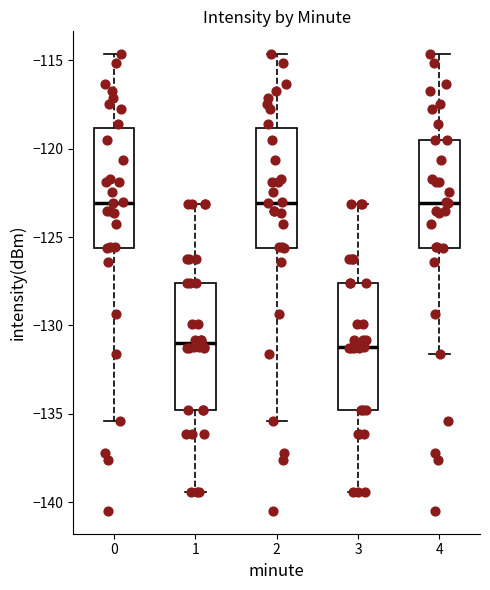

Reading left to right, read every box against the y-axis: the position of its median line, the range the box covers, and the ends of its whiskers. The values are not printed on the chart, so give them approximately, as read against the axis.

0: median -123.0, box -125.5 to -119.0, whiskers -135.5 to -114.5
1: median -131.0, box -135.0 to -127.5, whiskers -139.5 to -123.0
2: median -123.0, box -125.5 to -119.0, whiskers -135.5 to -114.5
3: median -131.0, box -135.0 to -127.5, whiskers -139.5 to -123.0
4: median -123.0, box -125.5 to -119.5, whiskers -131.5 to -114.5